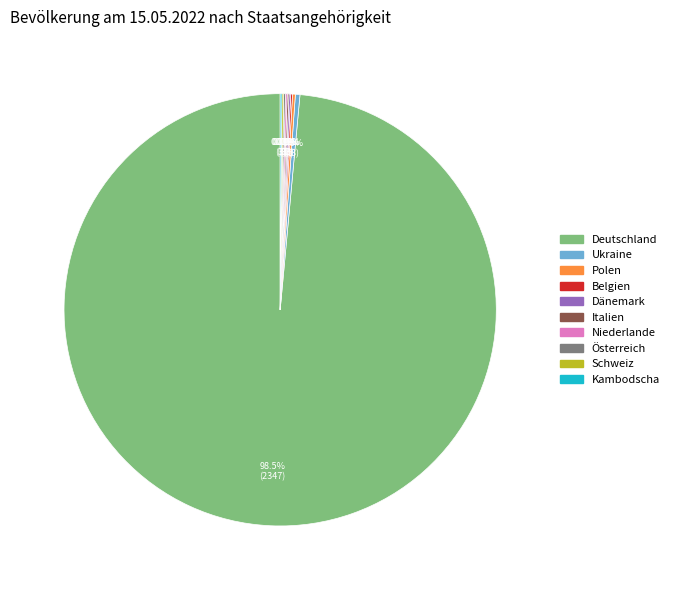

Which category accounts for the majority?

Deutschland